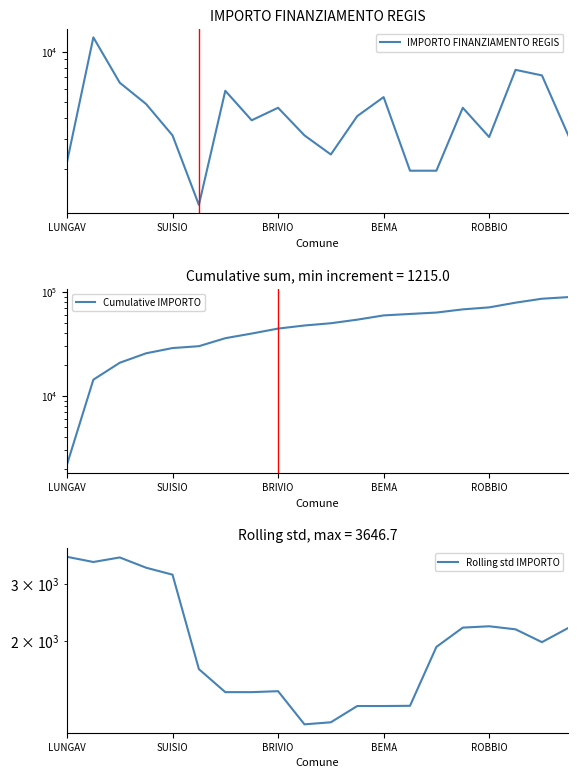

What is the label of the 7th point from the right?

13